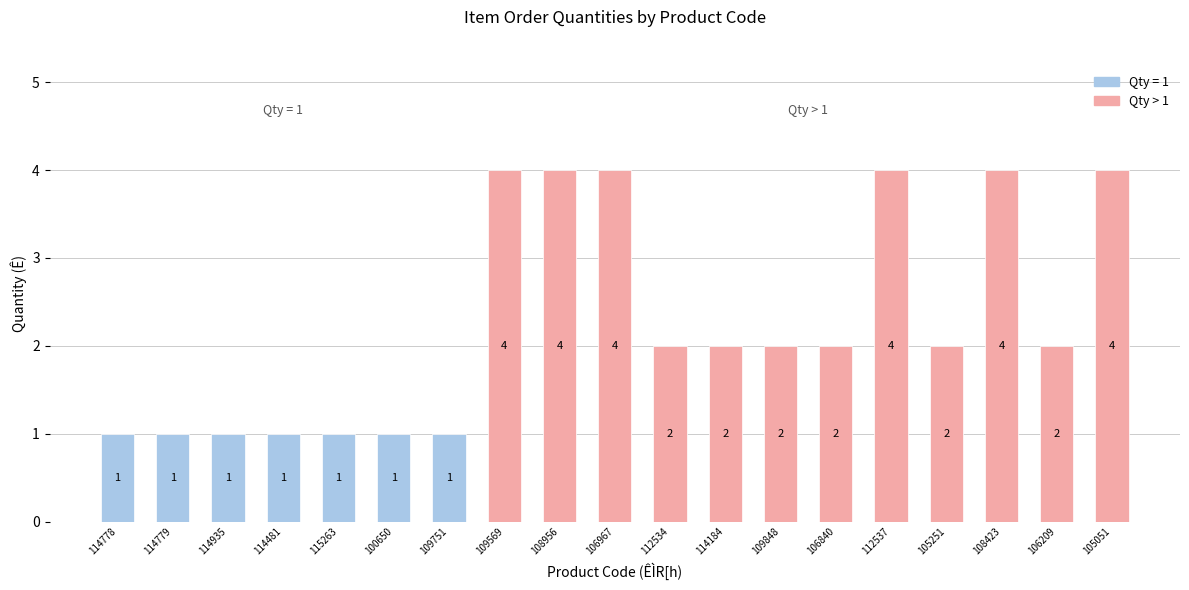

Is it true that the value at 105051 is 4?

True